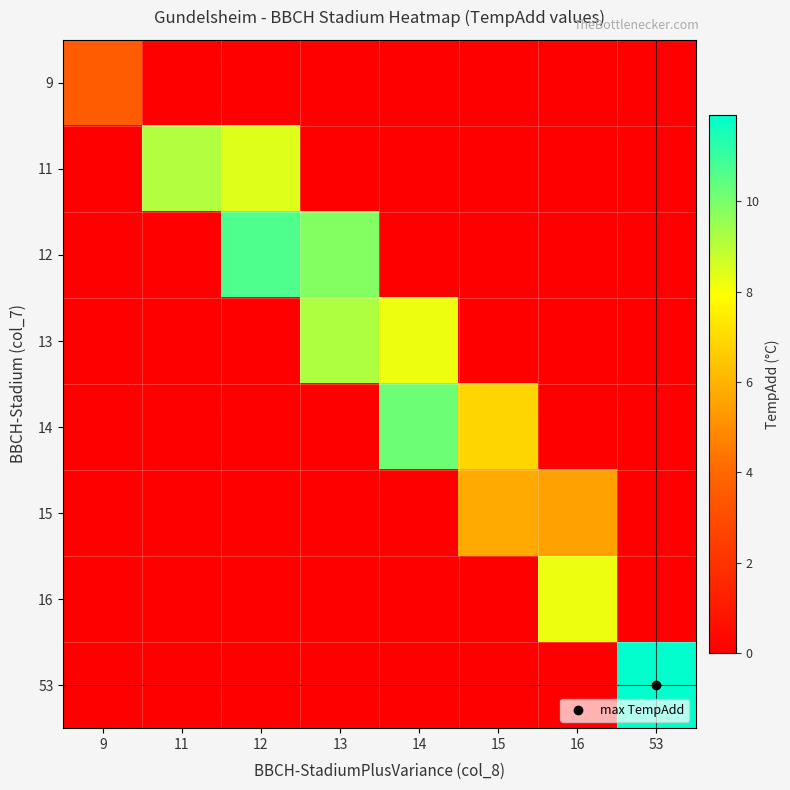

At which category is the sum across all series the highest?

12